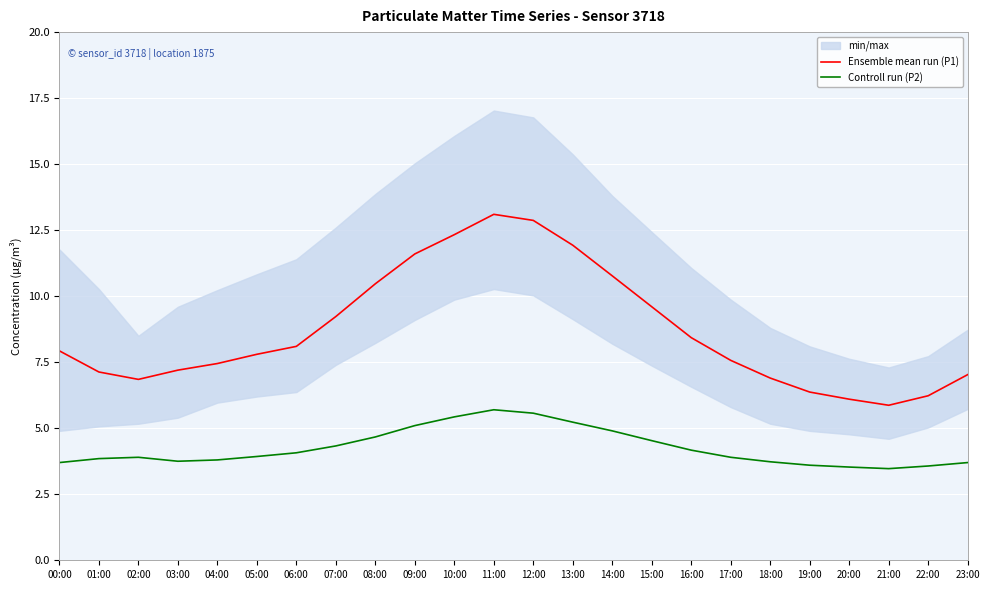

True or false: Ensemble mean run (P1) has more than 1 interior local peaks.

False